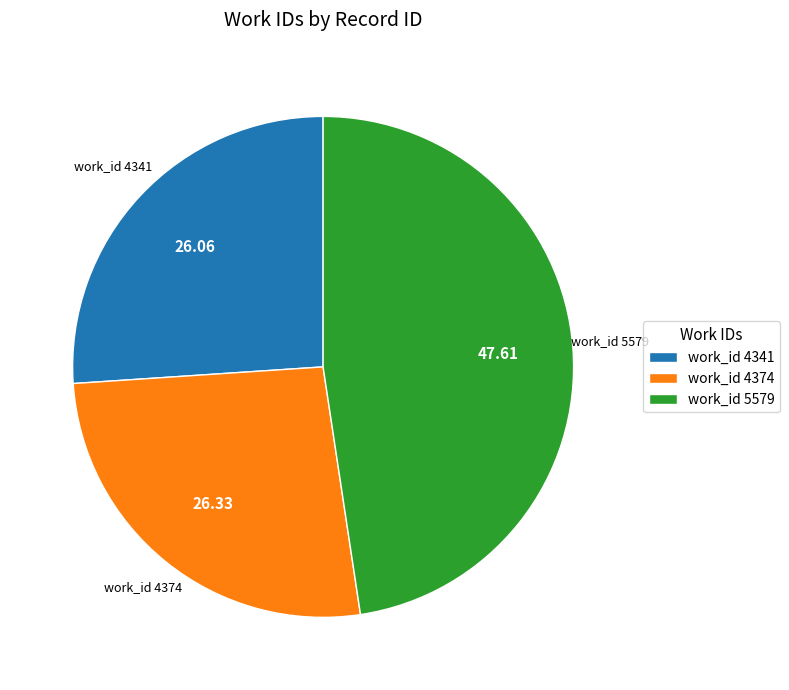

What is the ratio of the value at work_id 4374 to the value at work_id 5579?

0.6